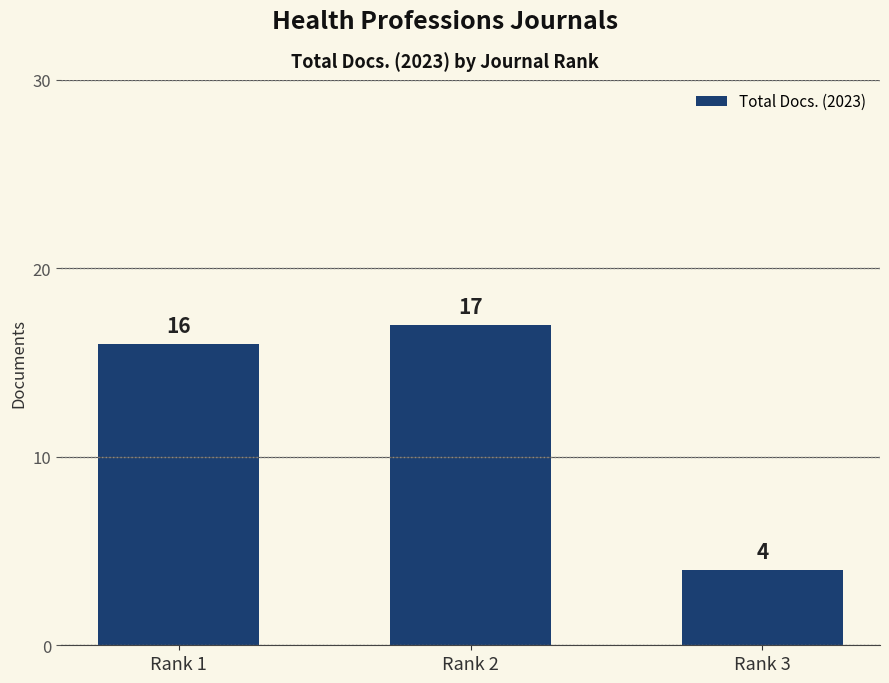

Which category has the highest value across all series?

Rank 2